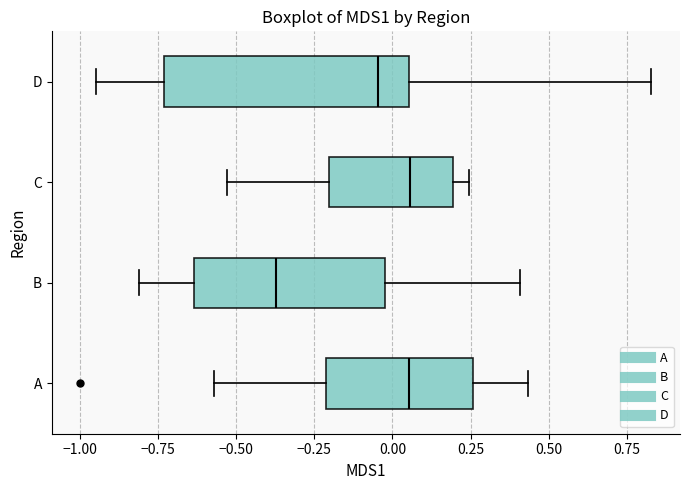

Reading bottom to top, read every box against the x-axis: the position of its median line, the range the box covers, and the ends of its whiskers. The values are not printed on the chart, so give them approximately, as read against the axis.

A: median 0.05, box -0.20 to 0.25, whiskers -0.55 to 0.45
B: median -0.35, box -0.65 to 0.00, whiskers -0.80 to 0.40
C: median 0.05, box -0.20 to 0.20, whiskers -0.55 to 0.25
D: median -0.05, box -0.75 to 0.05, whiskers -0.95 to 0.85